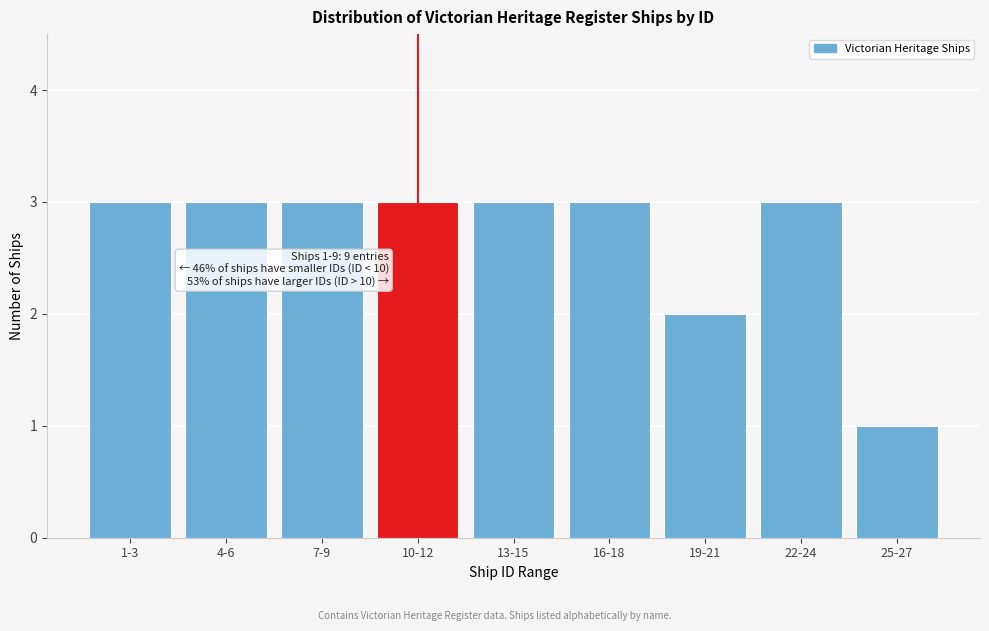

Reading right to left, transcribe all the data shown in this chart.

1	3	2	3	3	3	3	3	3